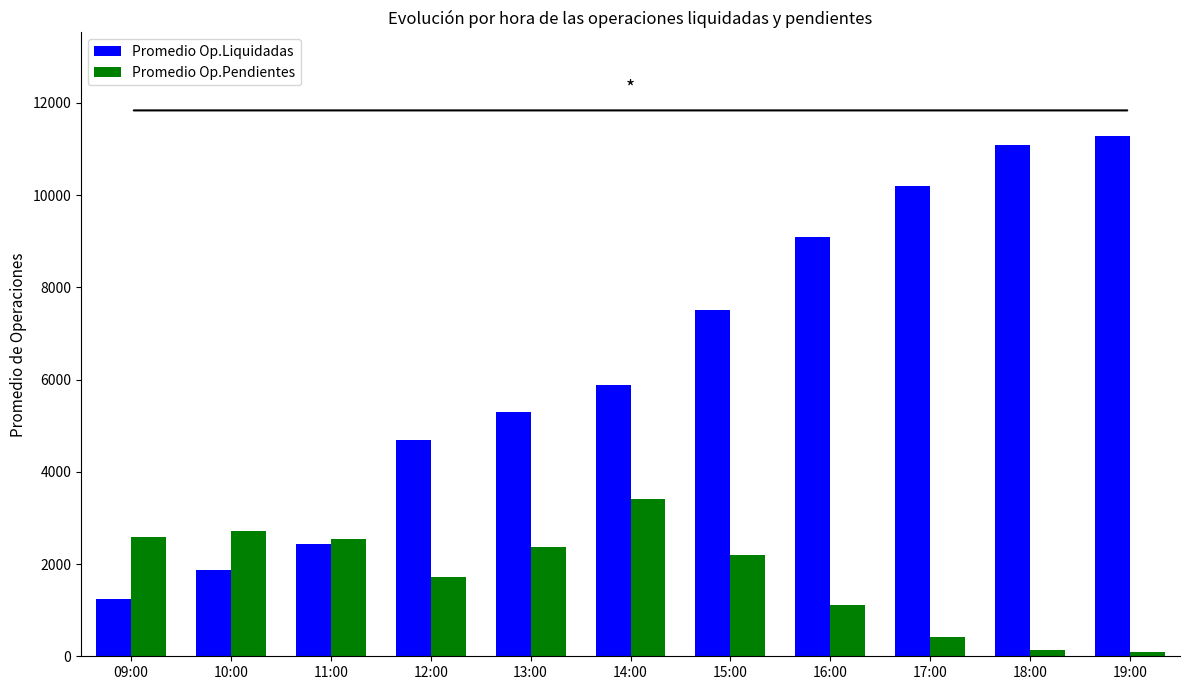

Rank the series by their maximum value, from lowest to highest.

Promedio Op.Pendientes, Promedio Op.Liquidadas